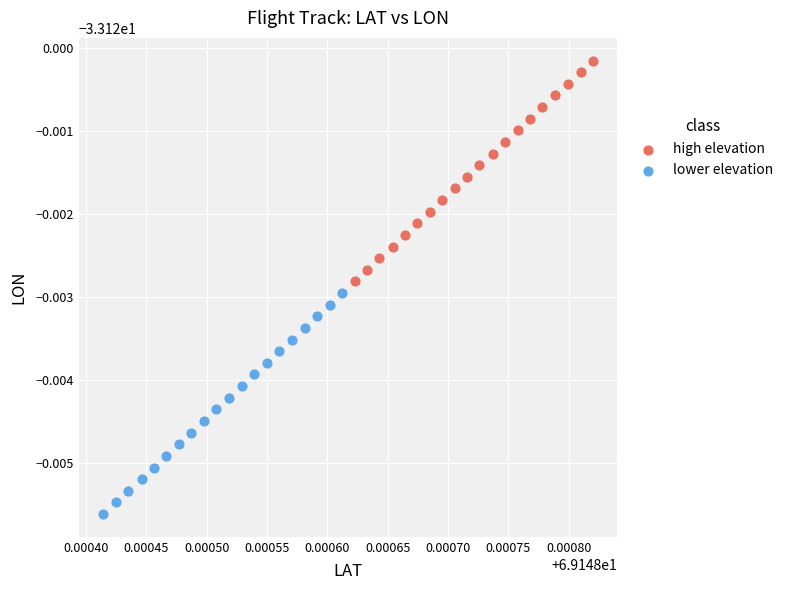

Which series reaches the maximum Y coordinate?

high elevation